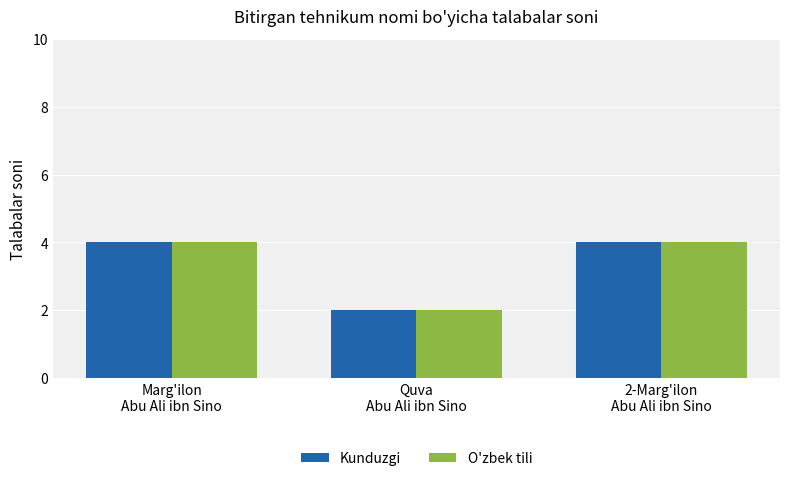

What is the minimum value shown in the chart?

2